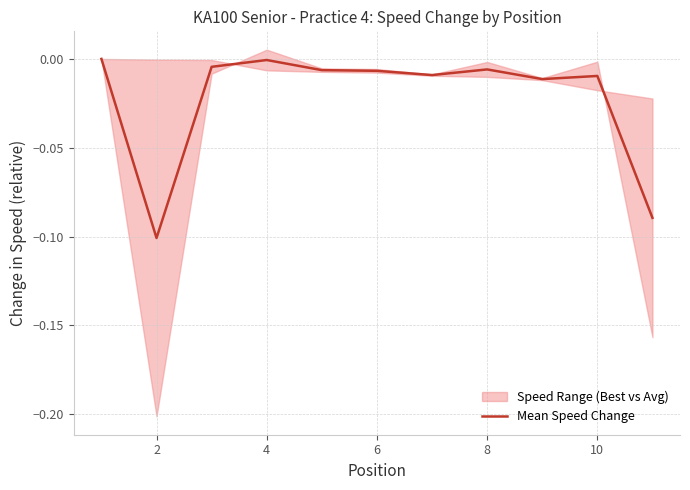

Reading right to left, extract all data points from this chart.

-0.1	-0.0	-0.0	-0.0	-0.0	-0.0	-0.0	-0.0	-0.0	-0.1	0.0